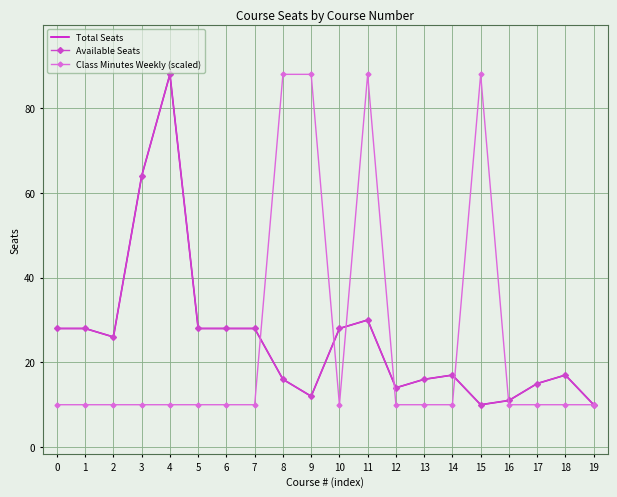

True or false: Available Seats and Total Seats cross at least once.

False